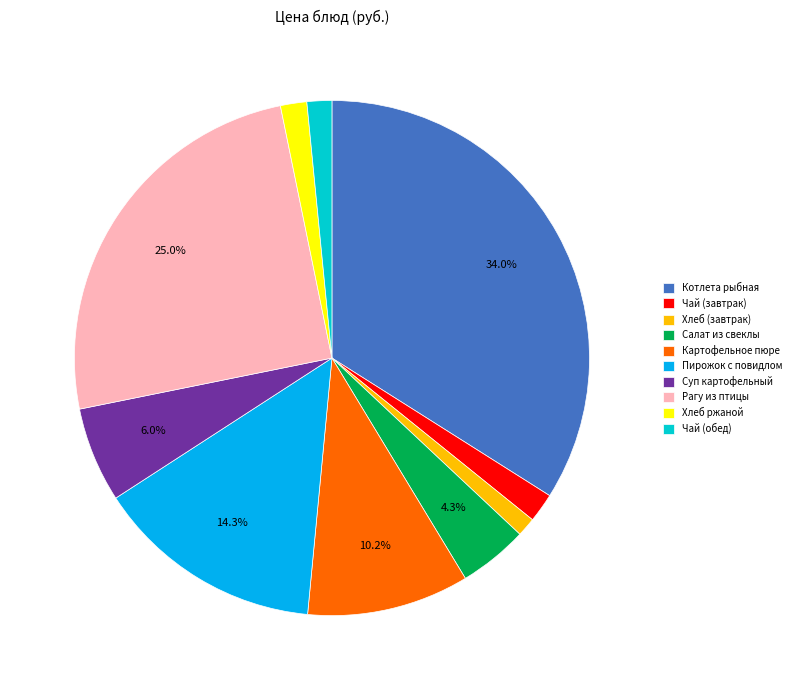

To the nearest percent, what is the average slice percentage?

10%